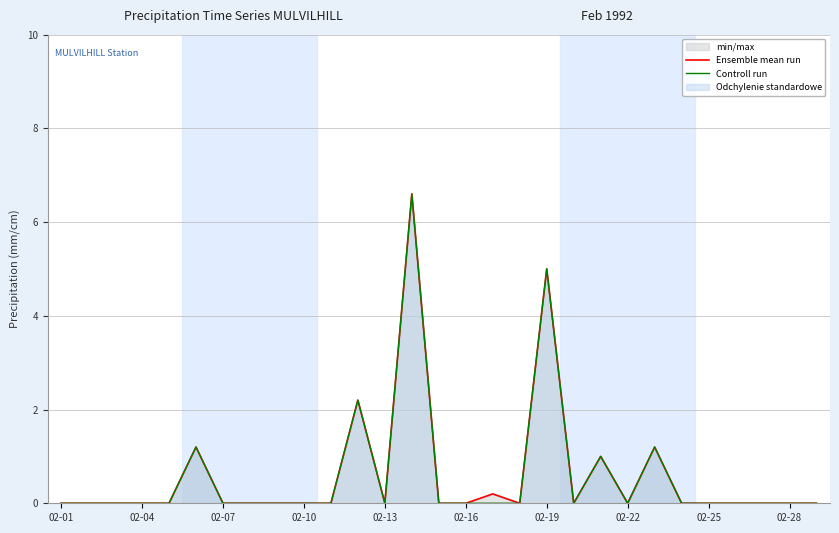

What is the average value of the Controll run series?

0.6